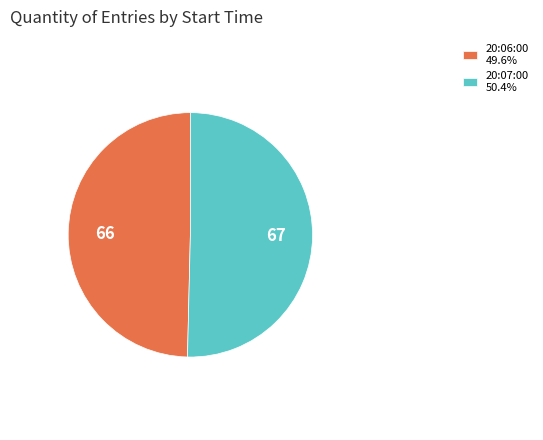

What is the largest slice in the pie chart?

20:07:00